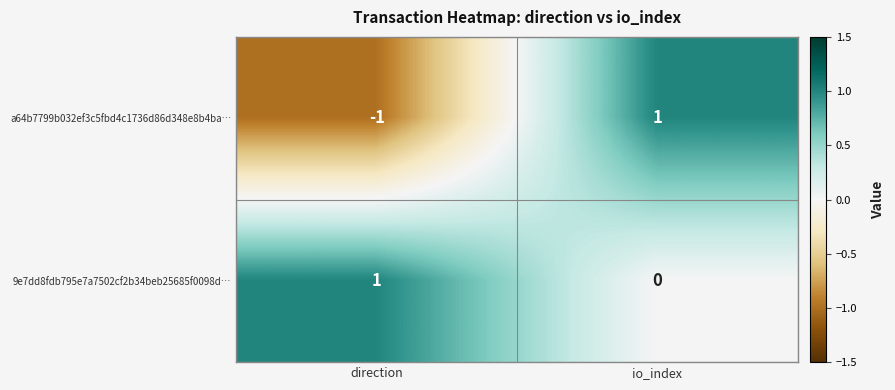

How many values in 9e7dd8fdb795e7a7502cf2b34beb25685f0098d… are above zero?

1